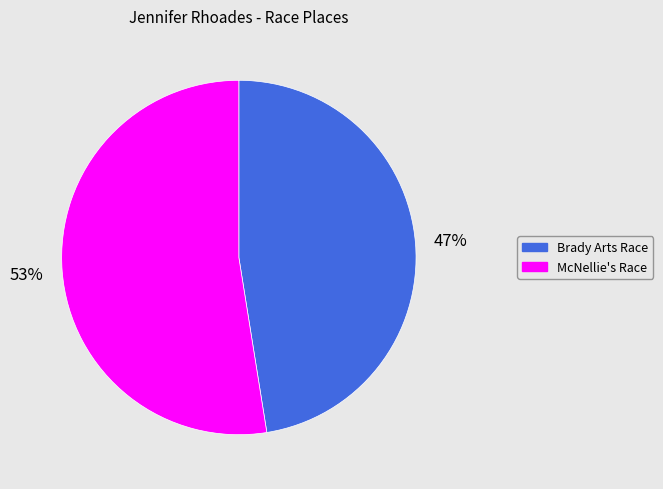

Is there a majority slice in this chart?

Yes